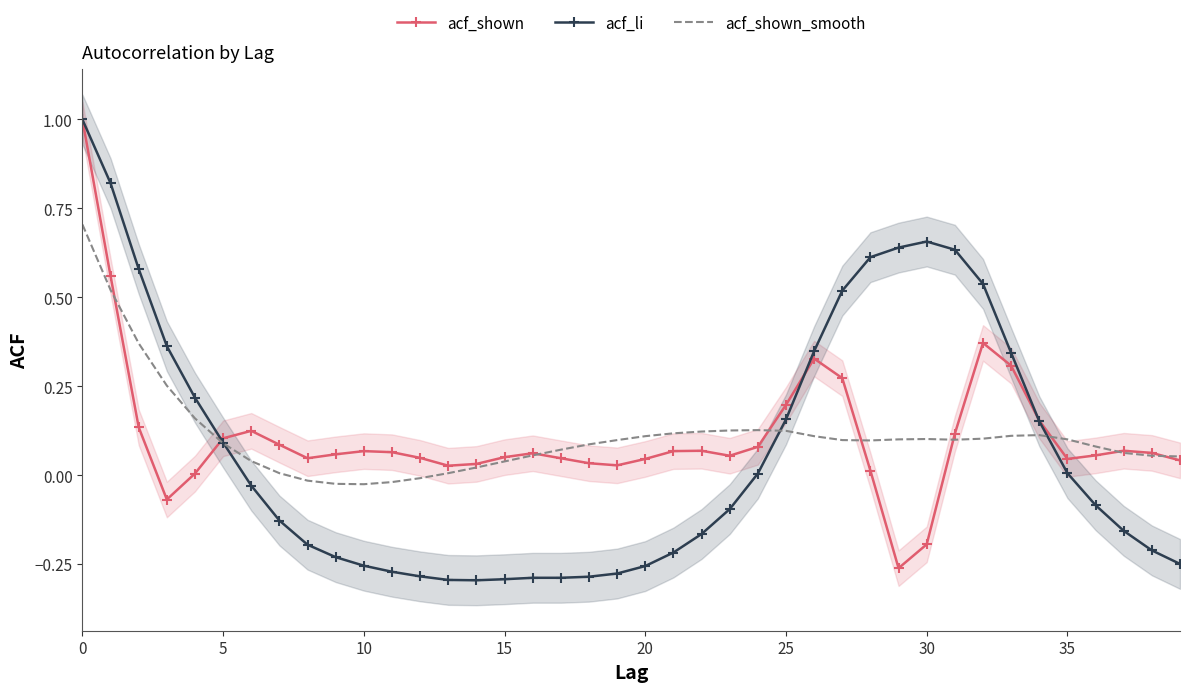

The acf_shown series shows 0.4 at 32. True or false?

True